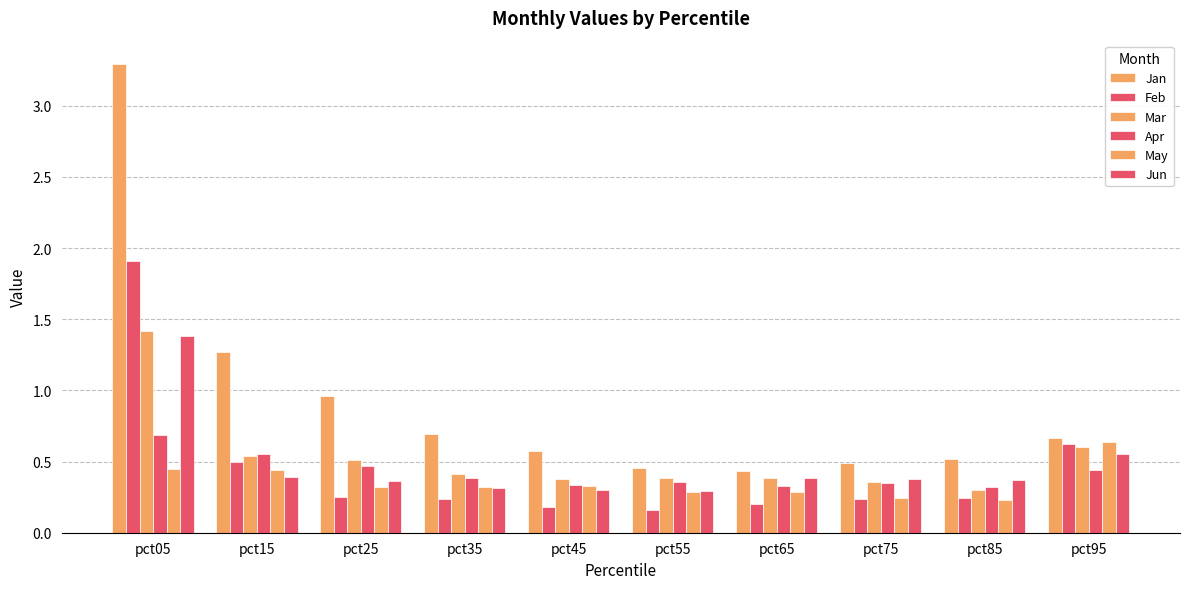

Count the number of data series in this chart.

6